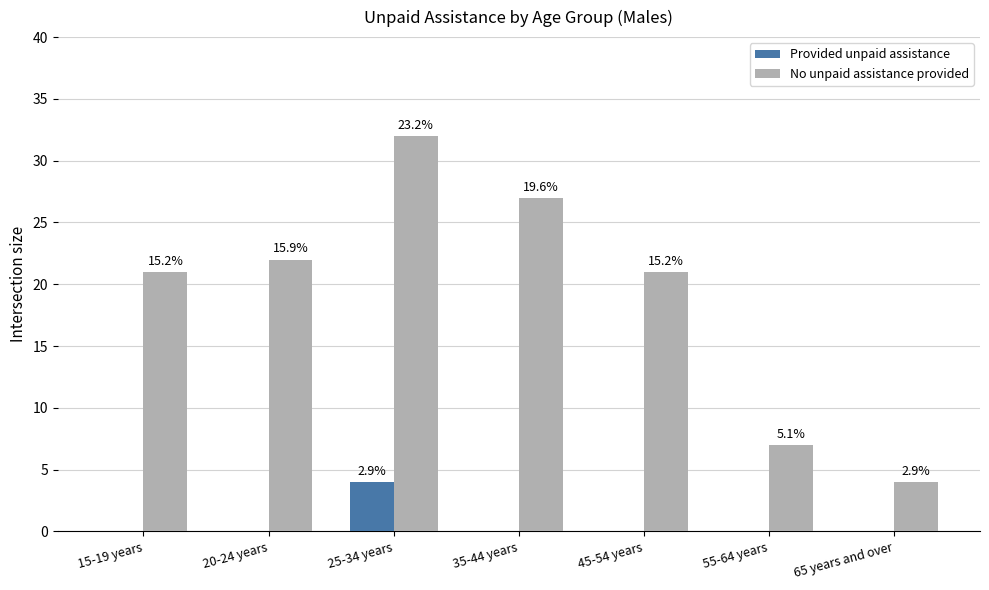

Which series has the widest spread of values?

No unpaid assistance provided